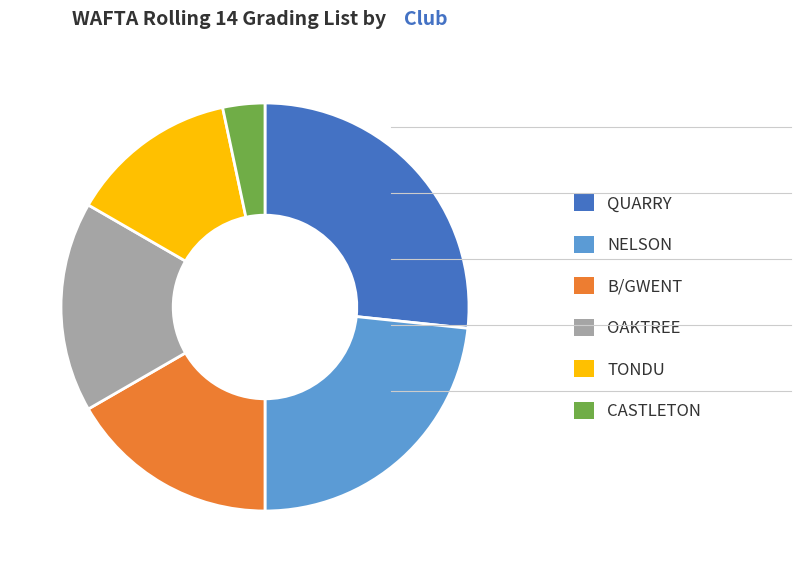

Is NELSON the majority of the pie?

No